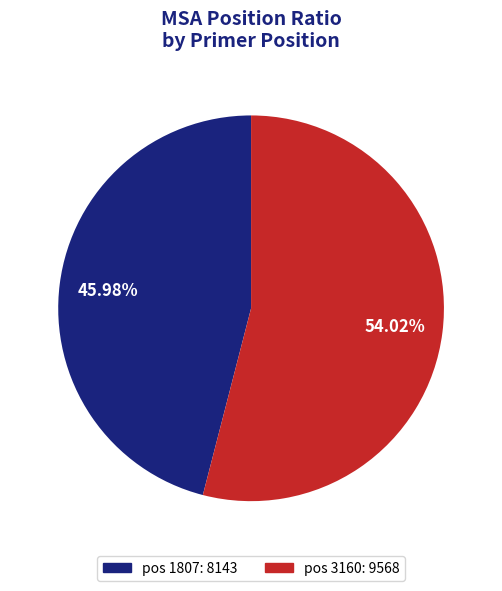

How many segments does this pie chart have?

2